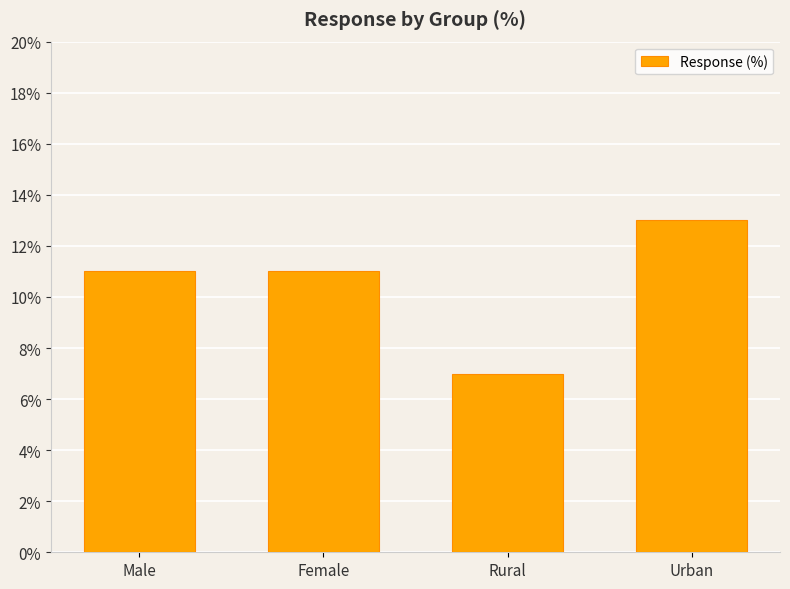

What is the change in value from Female to Rural?

-4